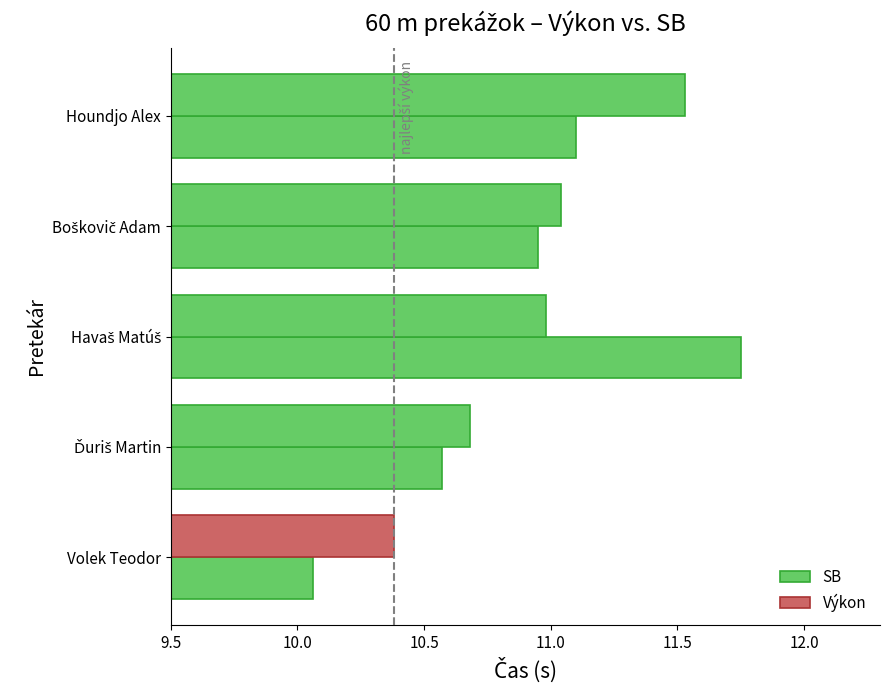

Does the chart contain any negative values?

No